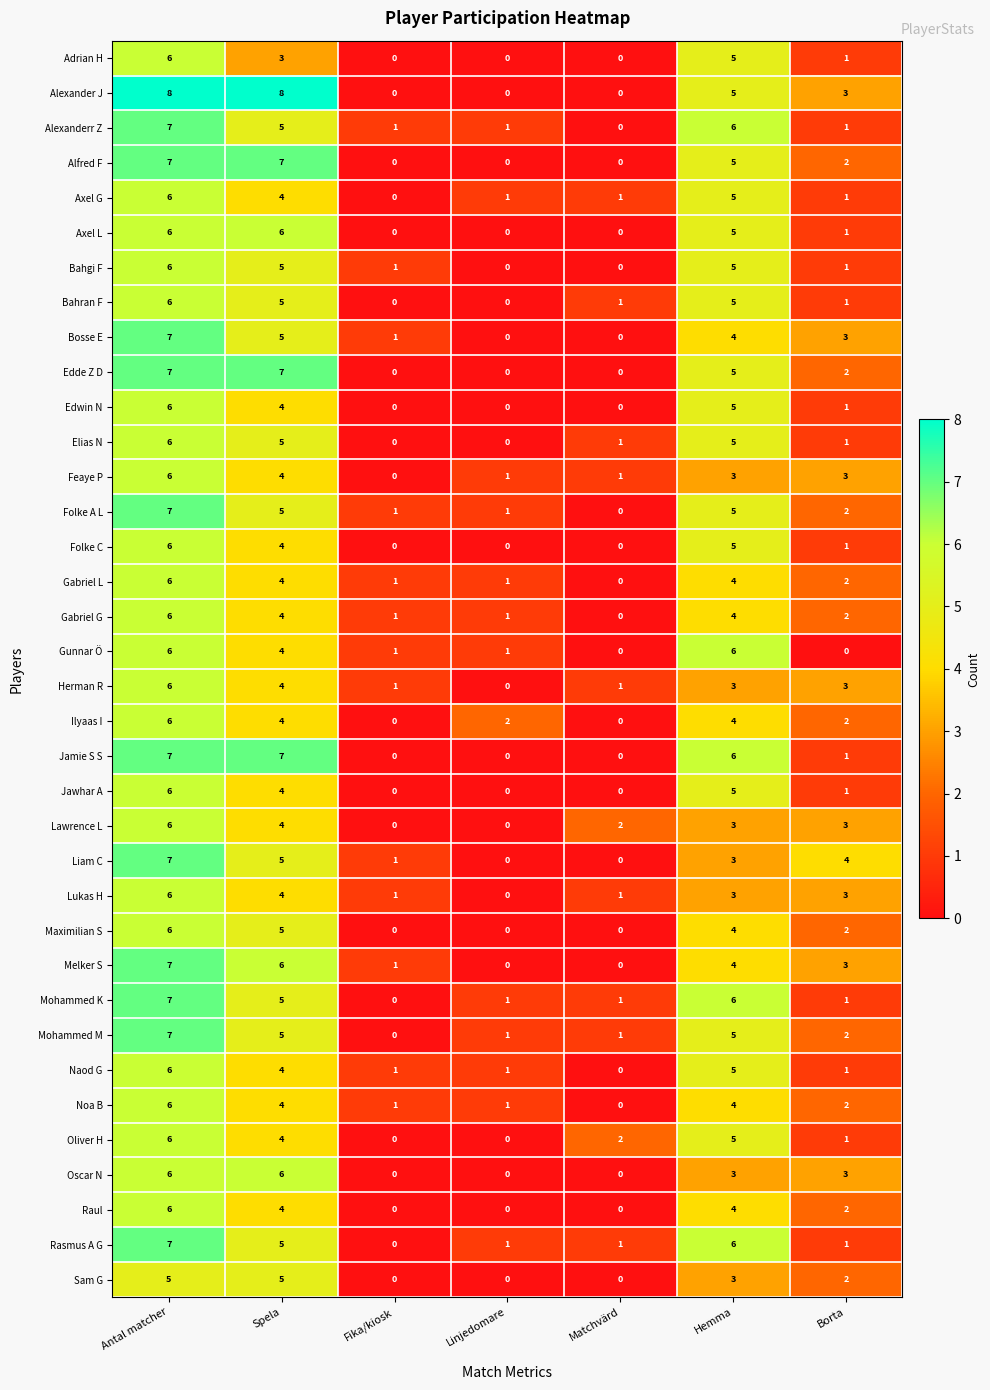

Which series has the largest range (max minus min)?

Alexander J